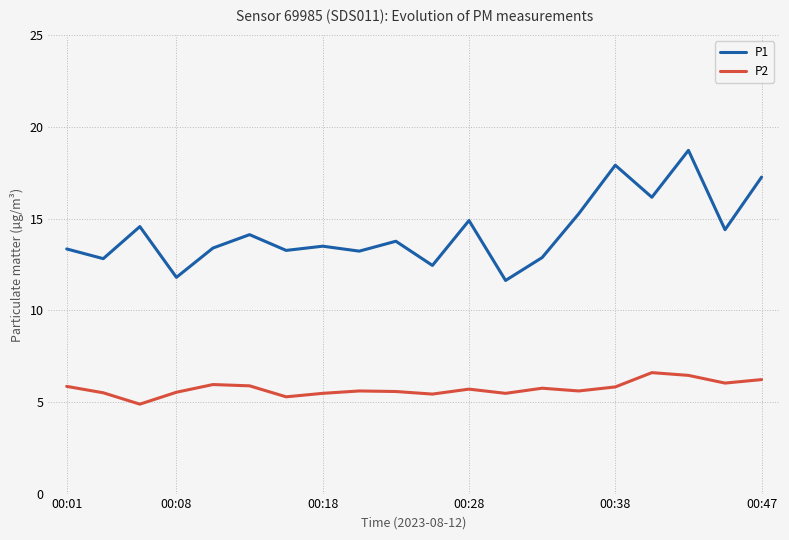

Rank the series by their average value, from lowest to highest.

P2, P1